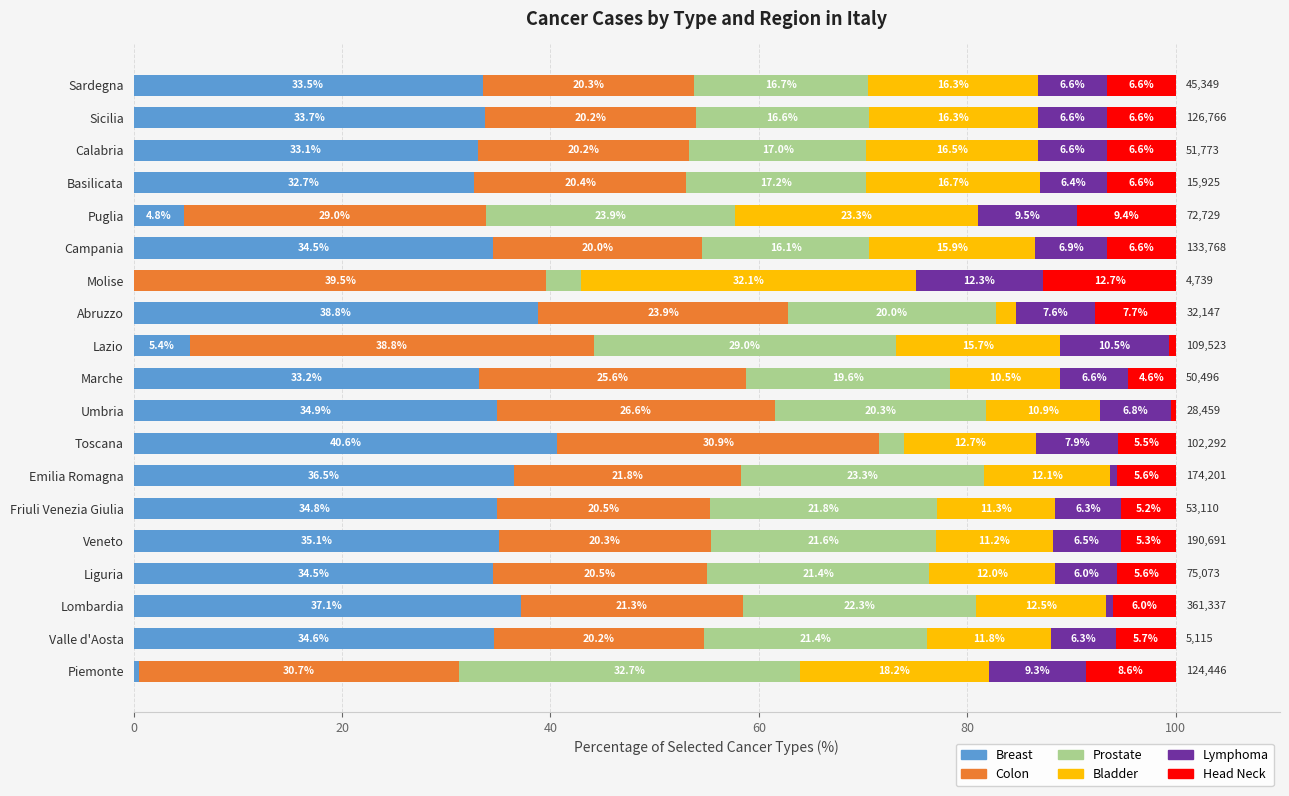

Which category has the highest value in the Breast series?

Toscana